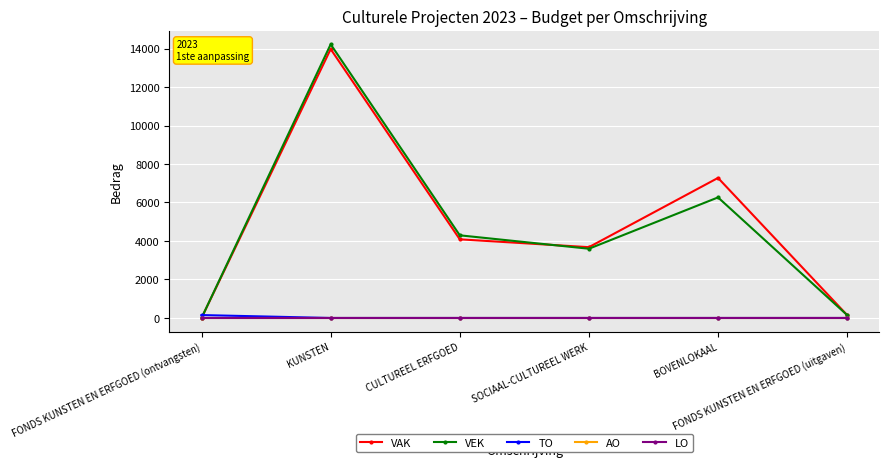

Does the chart have visible grid lines?

Yes